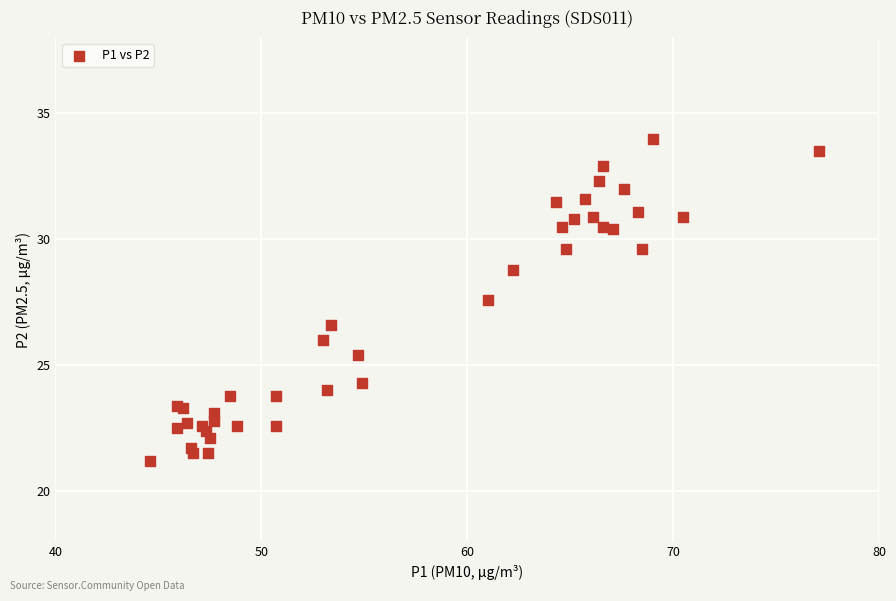

What Y value in the scatter plot is closest to 27?

26.6